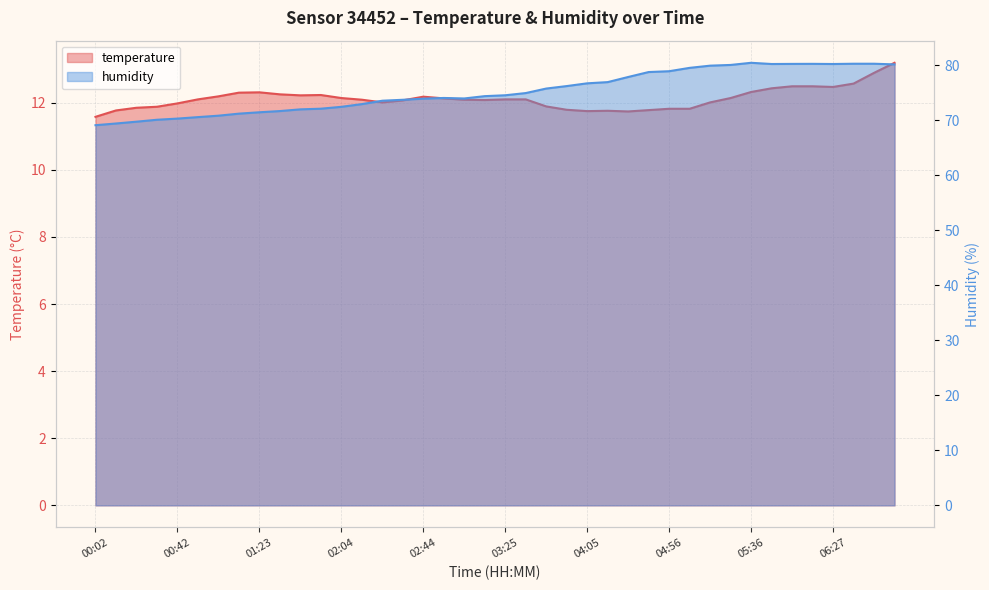

What is the label of the 7th point from the right?

05:46